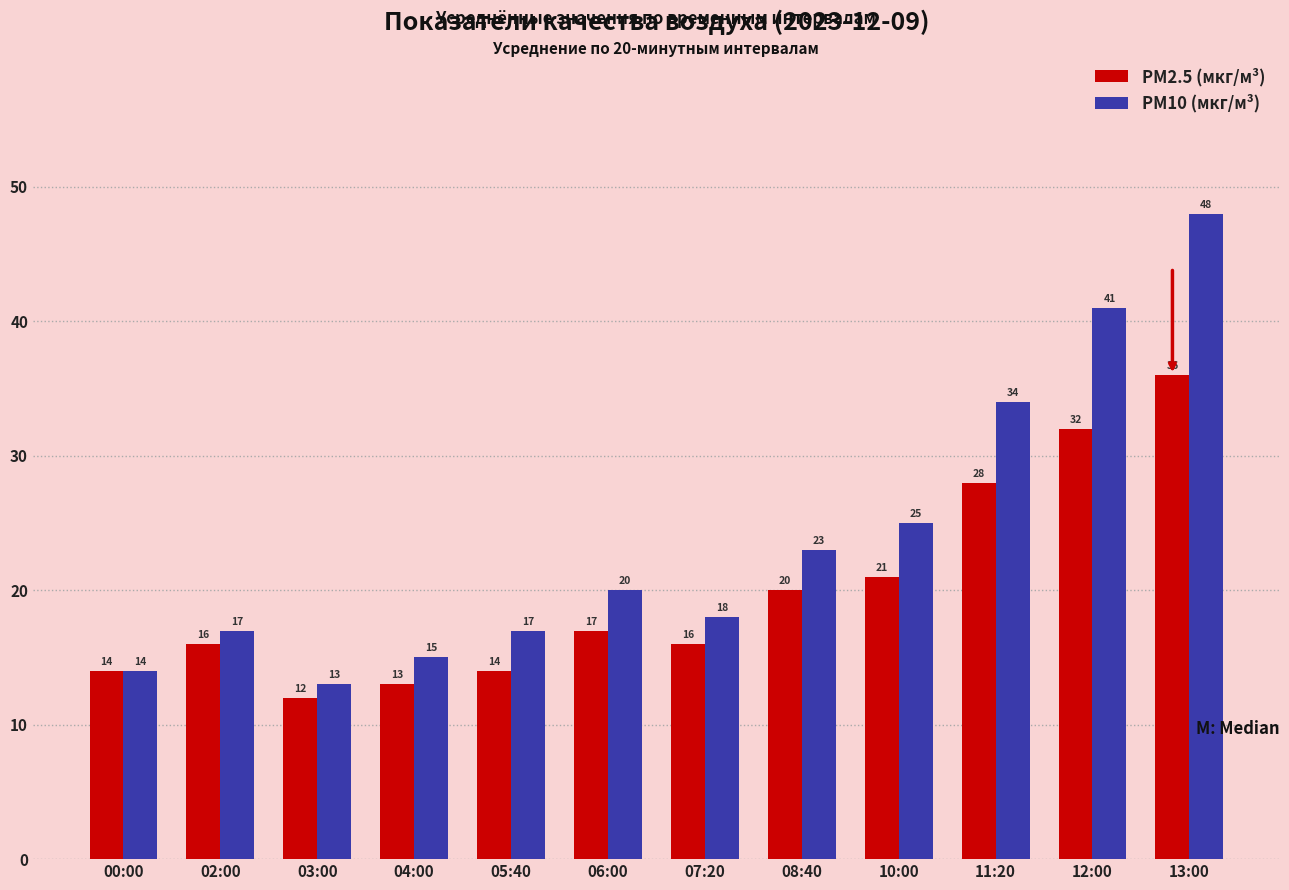

Which series has the largest total across all categories?

PM10 (мкг/м³)